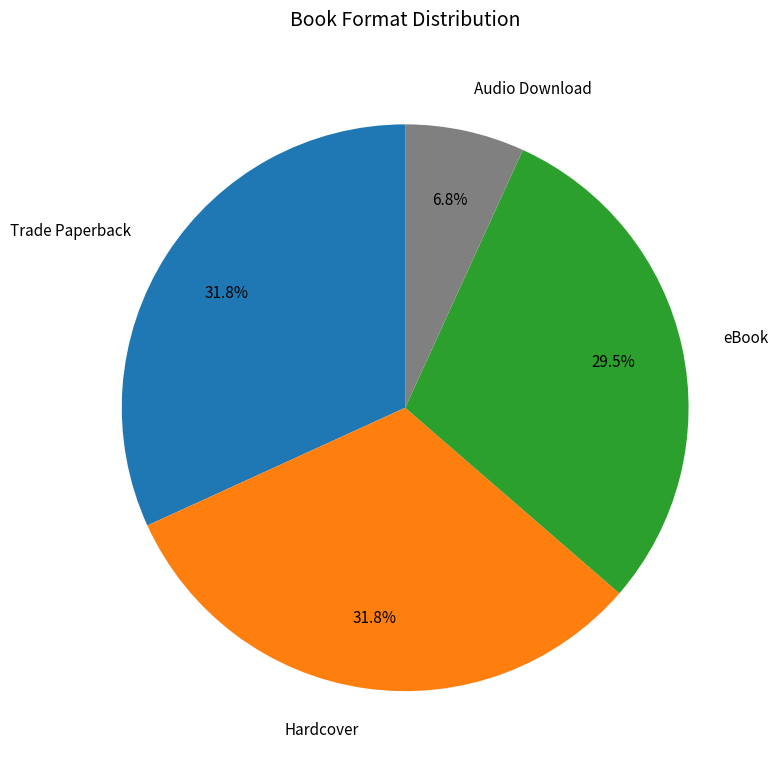

To the nearest percent, what is the difference between the largest and smallest slice percentages?

25%